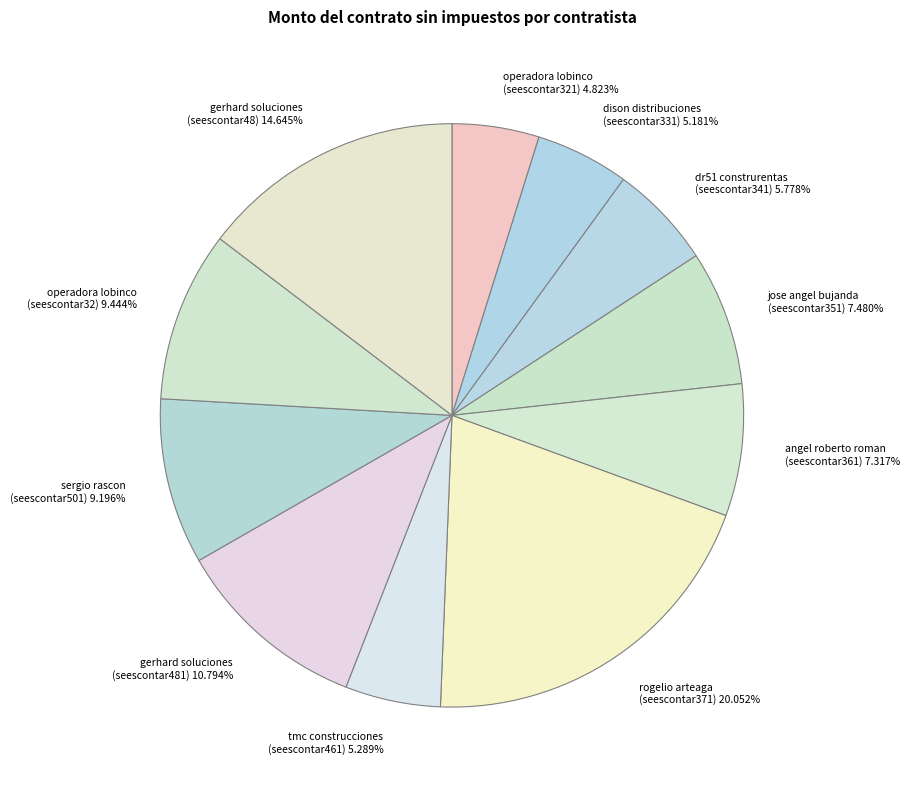

Is there a majority slice in this chart?

No